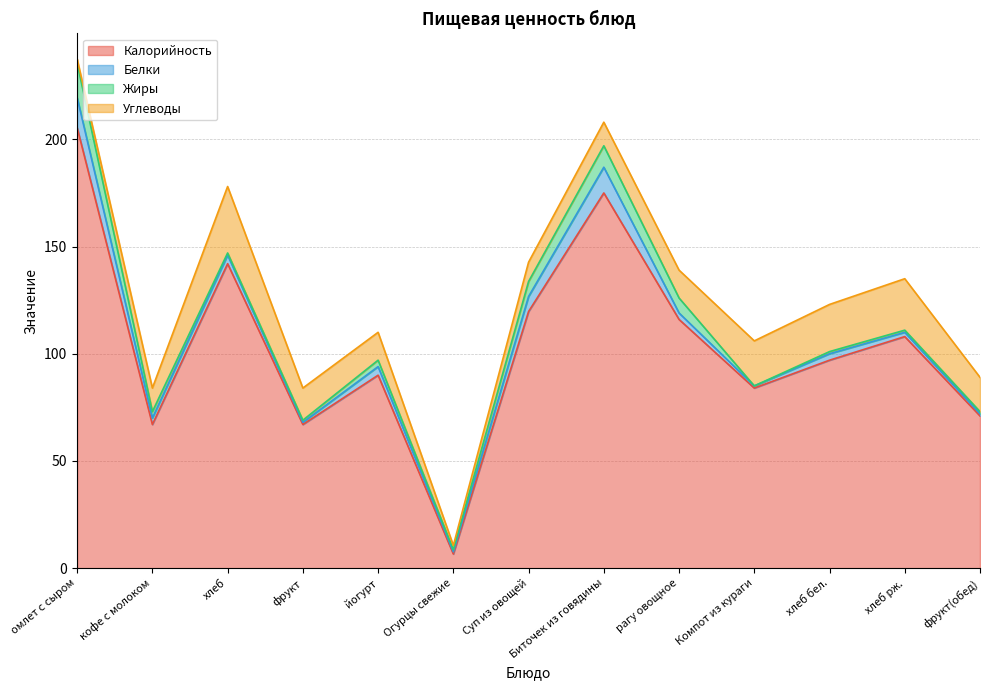

What value does the Калорийность series have at рагу овощное?

116.0